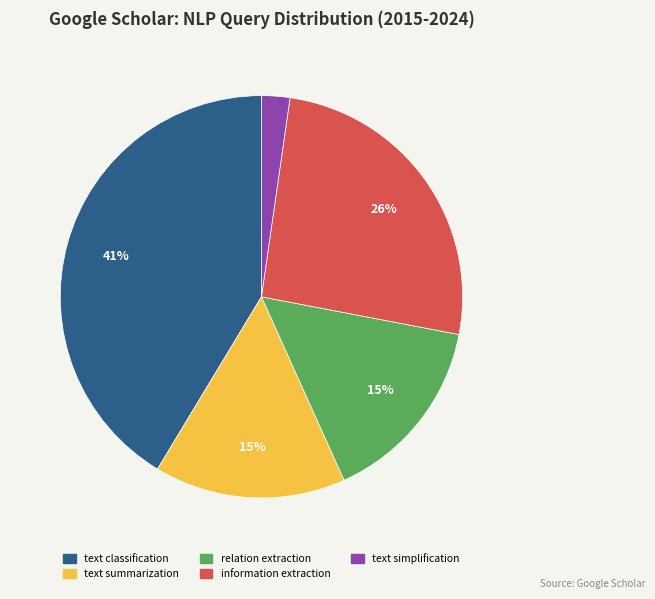

How many segments does this pie chart have?

5